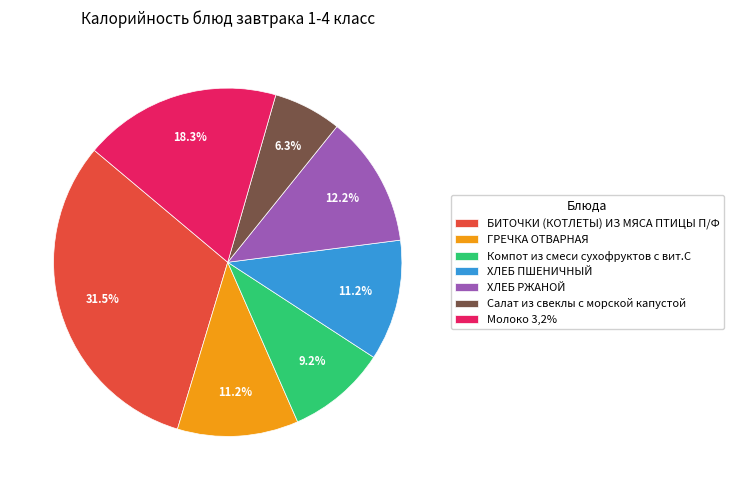

Does any single category account for the majority?

No